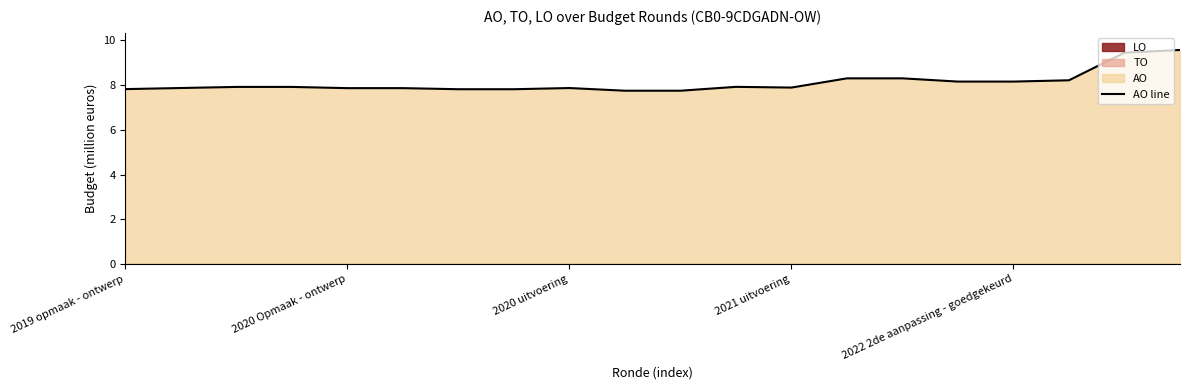

What is the smallest value displayed?

7.8